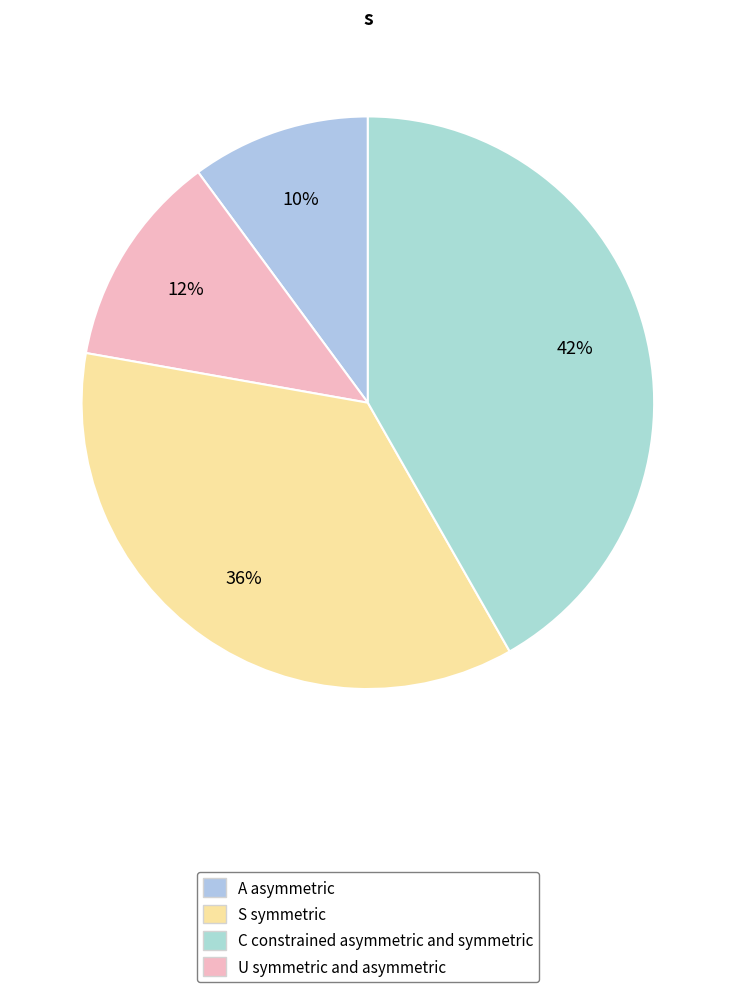

Count the number of slices in the pie.

4